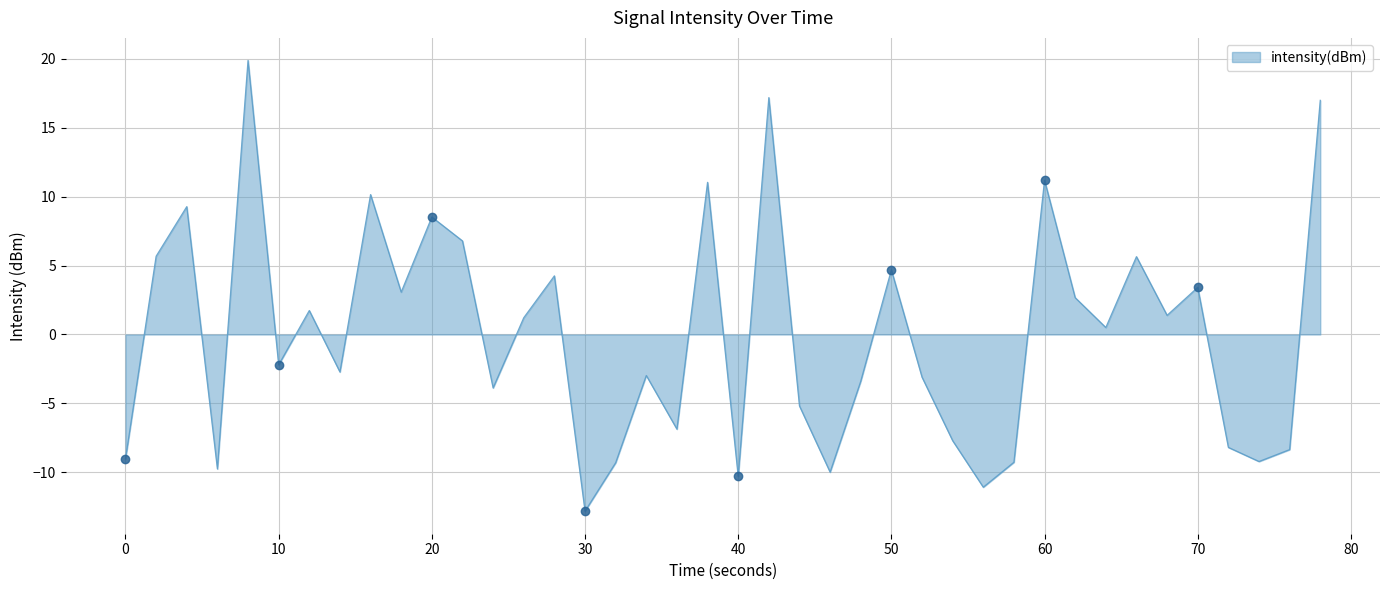

True or false: intensity(dBm) has a value of -2.2 at 10.

True